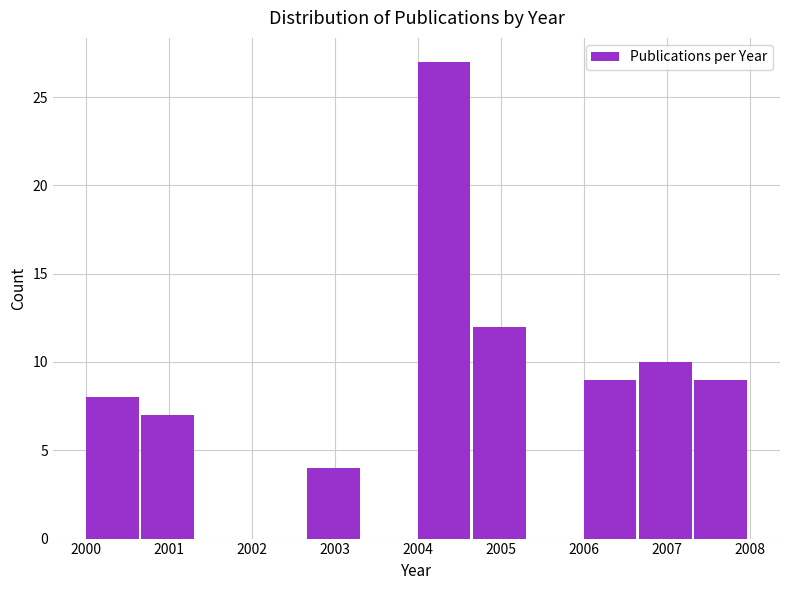

Which range on the x-axis has the tallest bar?

2004.0 to 2004.7